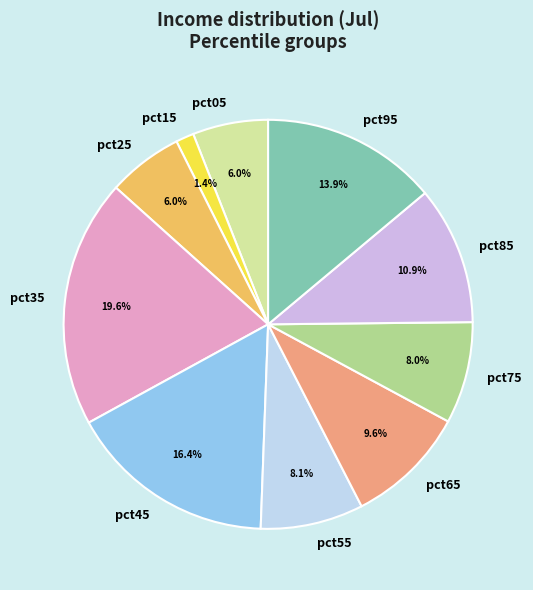

Does pct65 represent more than half of the total?

No